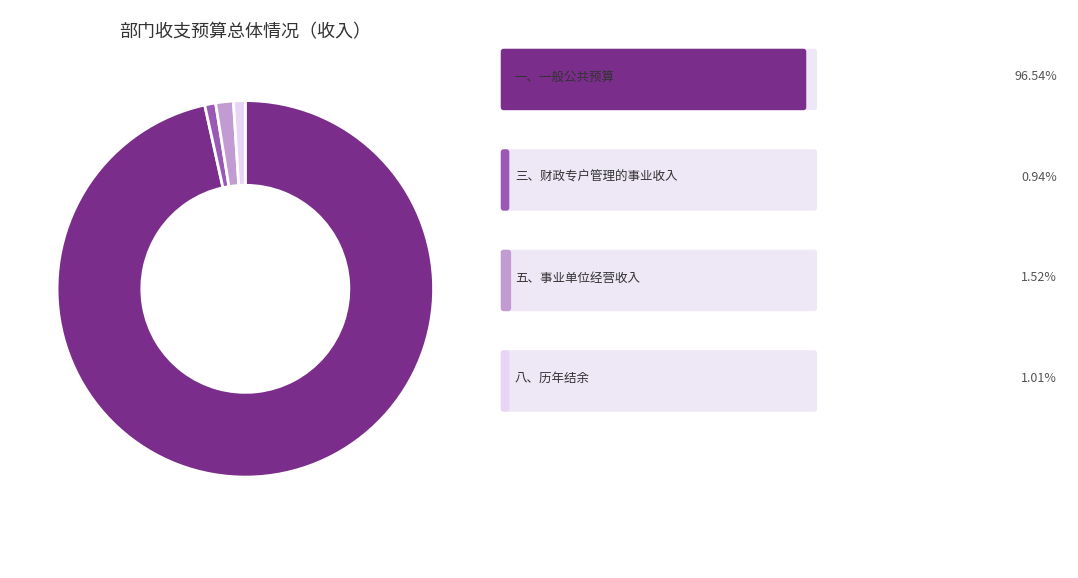

Is there a majority slice in this chart?

Yes